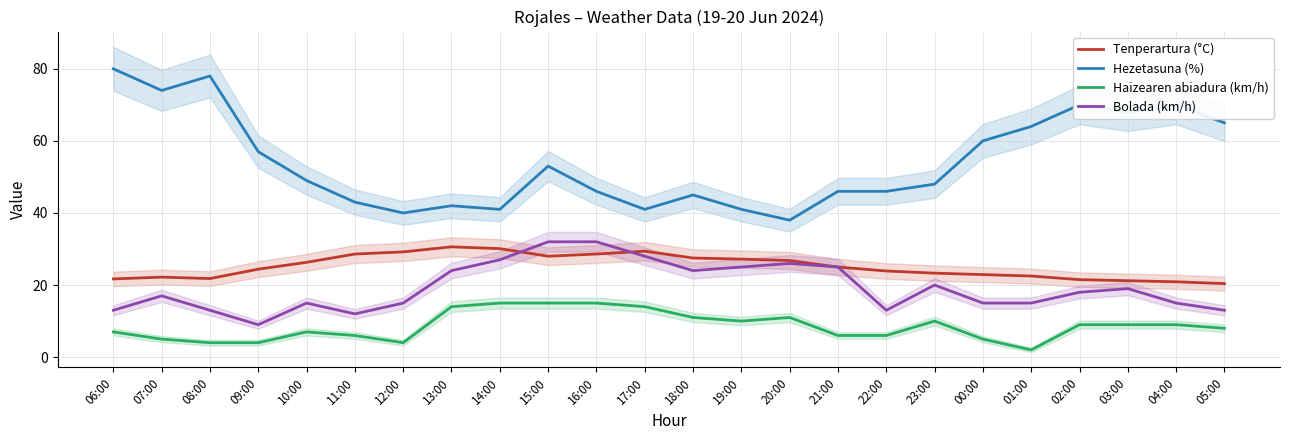

Which category has the lowest value in the Tenperartura (°C) series?

05:00